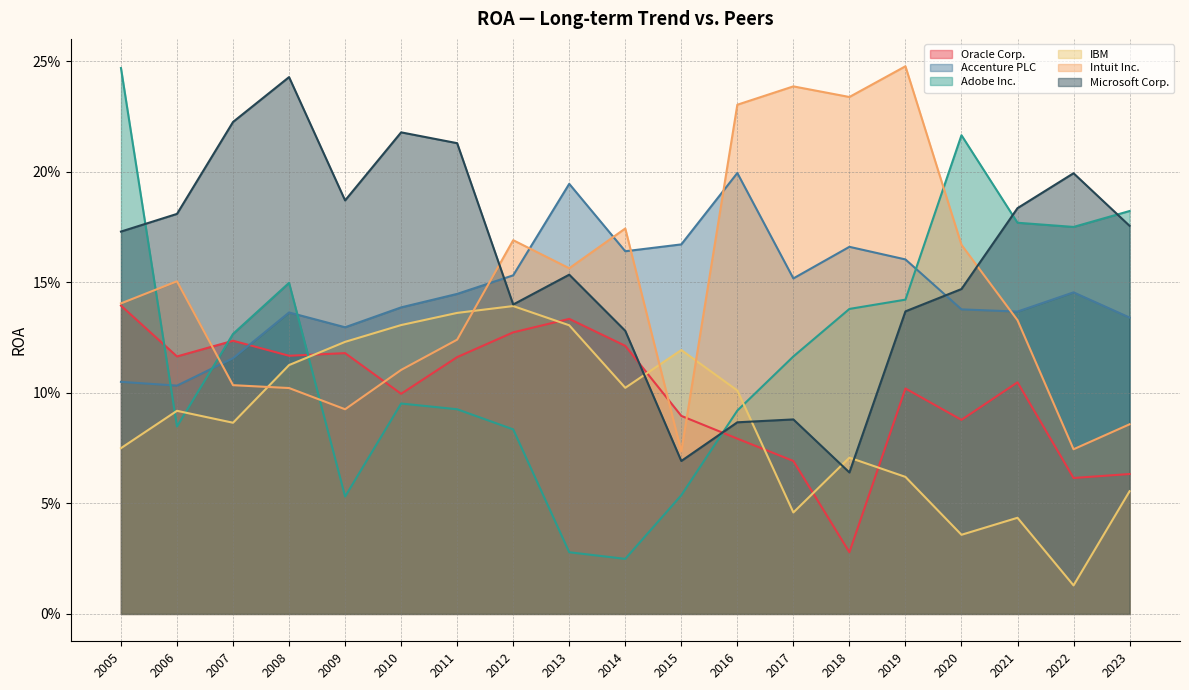

Is the value of Intuit Inc. at 2021 greater than the value of IBM at 2010?

Yes